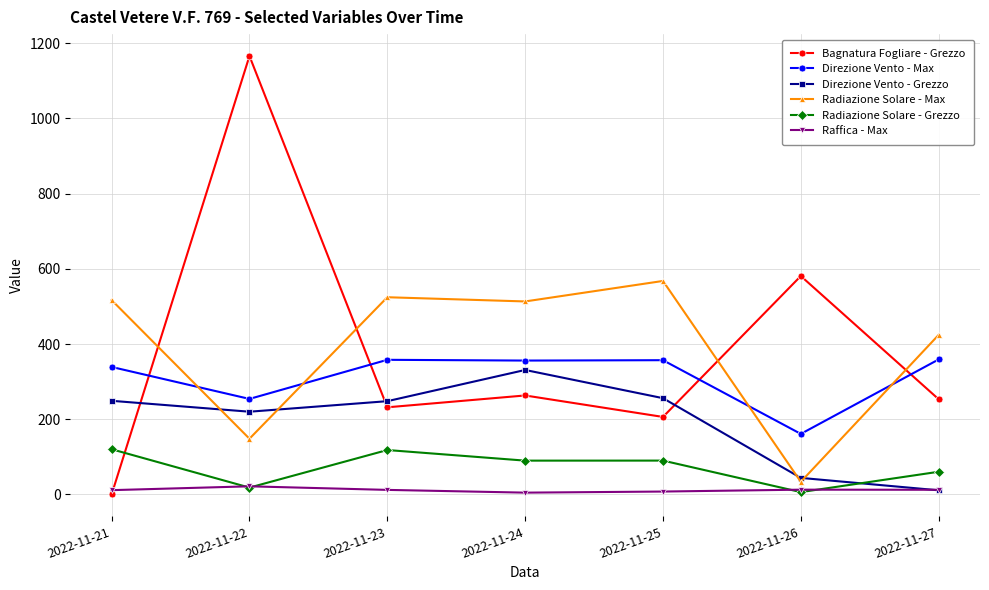

What is the value of the Direzione Vento - Grezzo point at the 7th from the left?

11.0